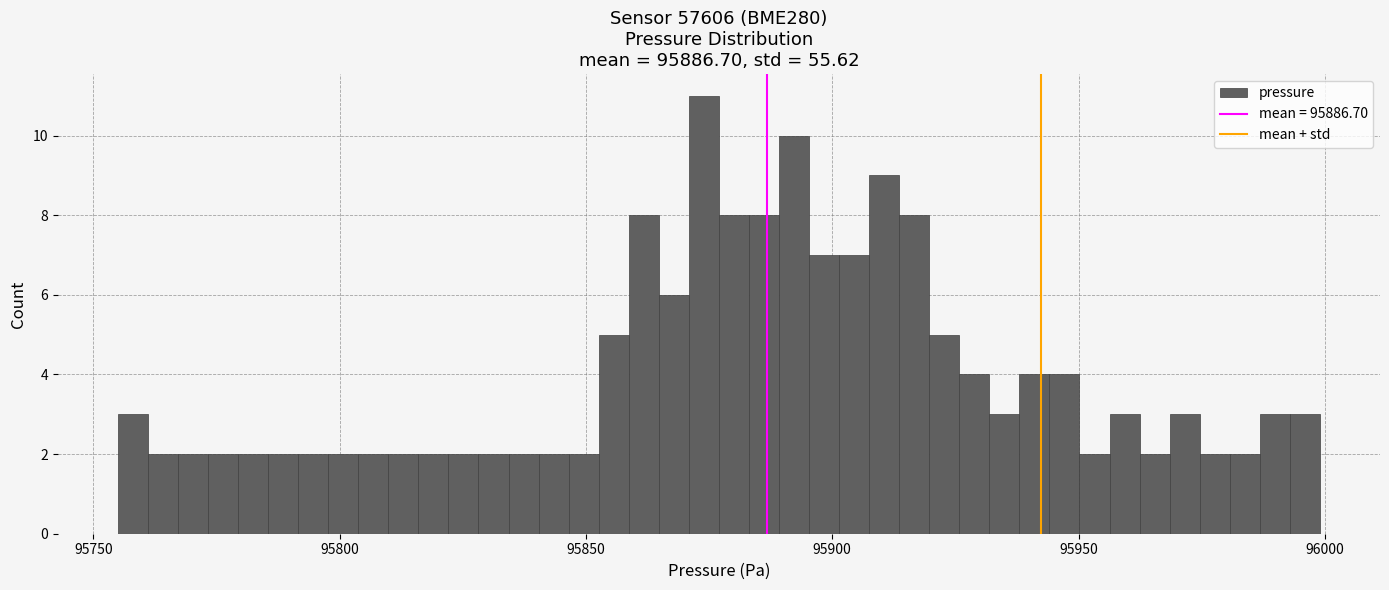

Read against the x-axis, roughly where is the centre of the tallest bar?

95875